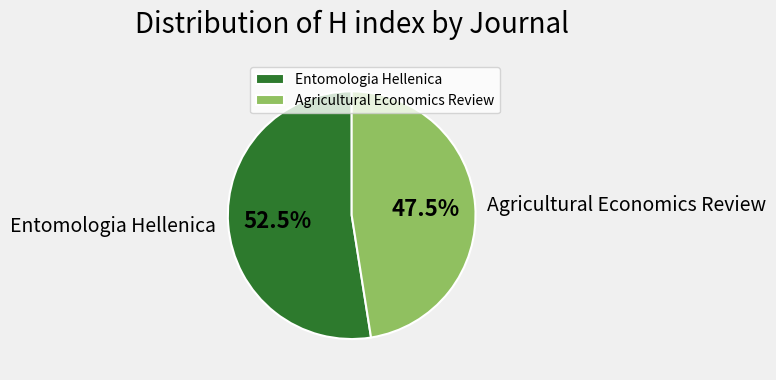

What percentage do Agricultural Economics Review and Entomologia Hellenica together represent?

100.0%